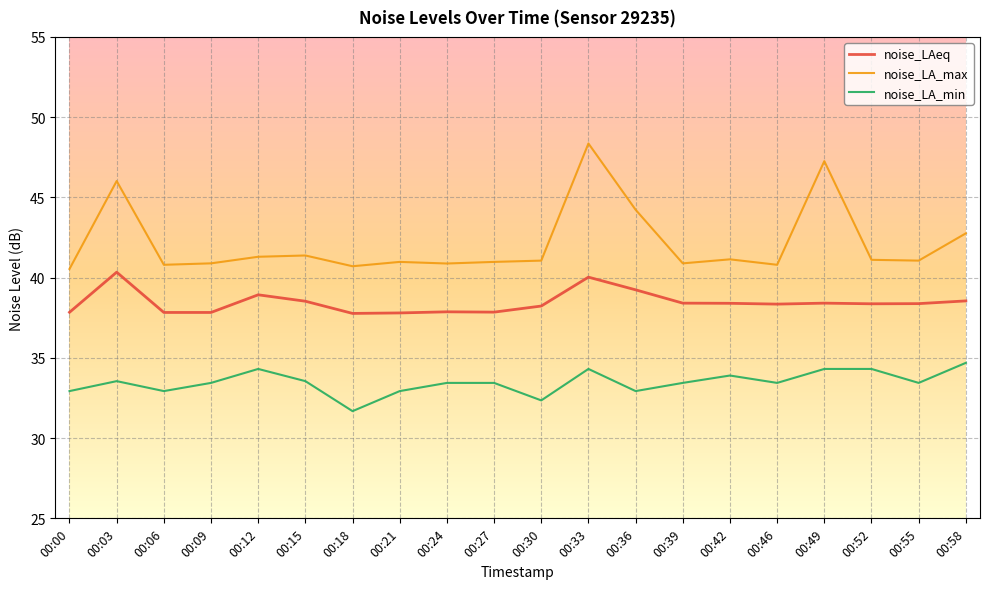

Which series has the largest total across all categories?

noise_LA_max